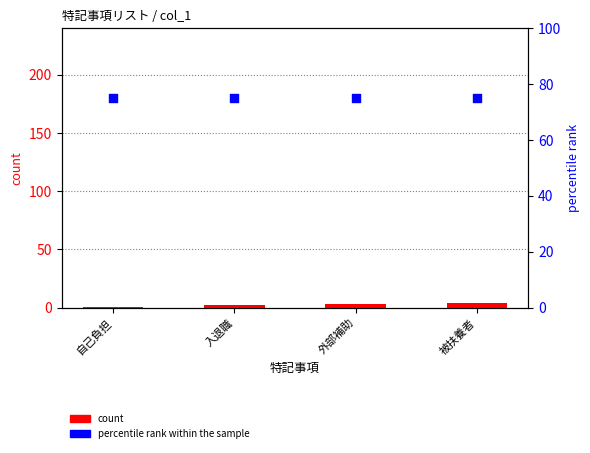

Which series has the widest spread of Y values?

count